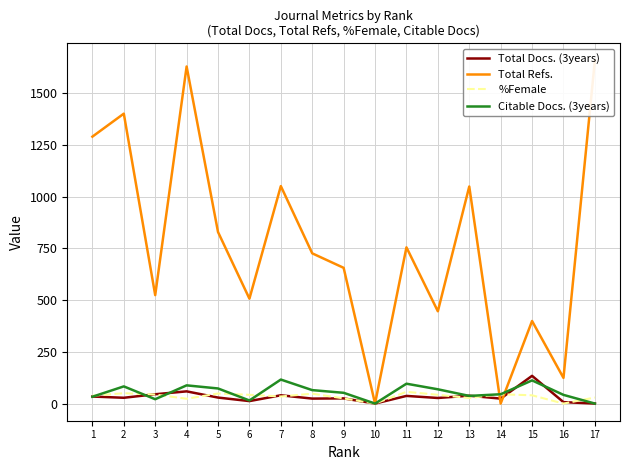

The Citable Docs. (3years) series shows 45.0 at 14. True or false?

True